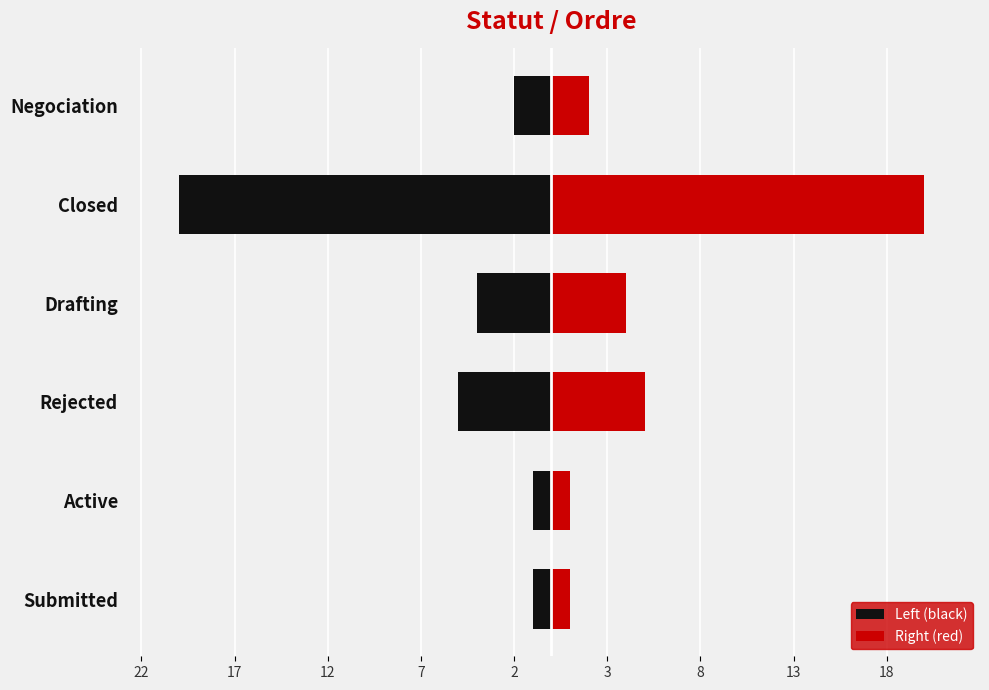

What is the maximum value shown in the chart?

20